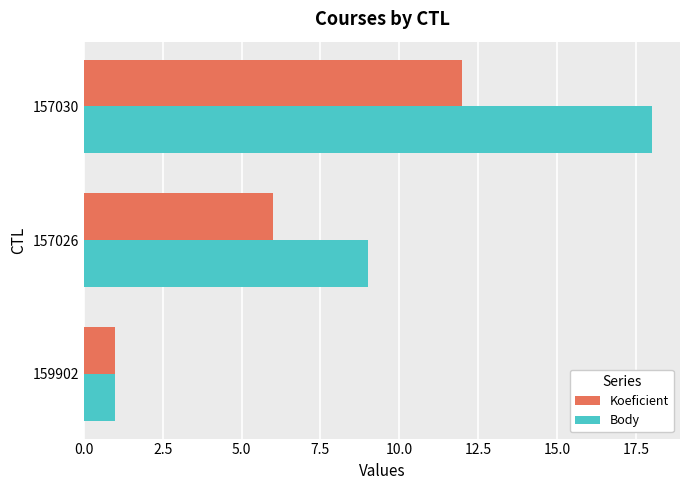

Which category has the highest value across all series?

157030